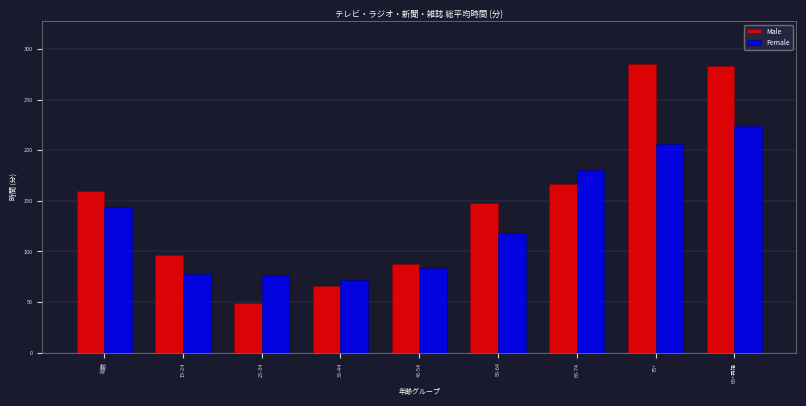

What is the smallest value displayed?

49